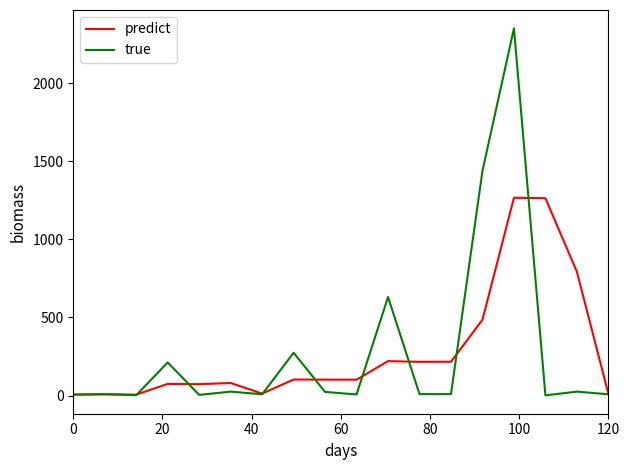

What is the maximum value for predict?

1266.7